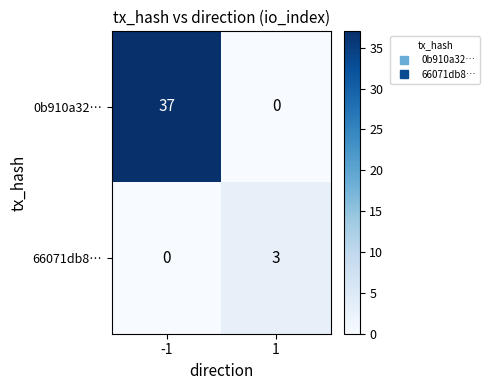

Count the number of categories in the chart.

2